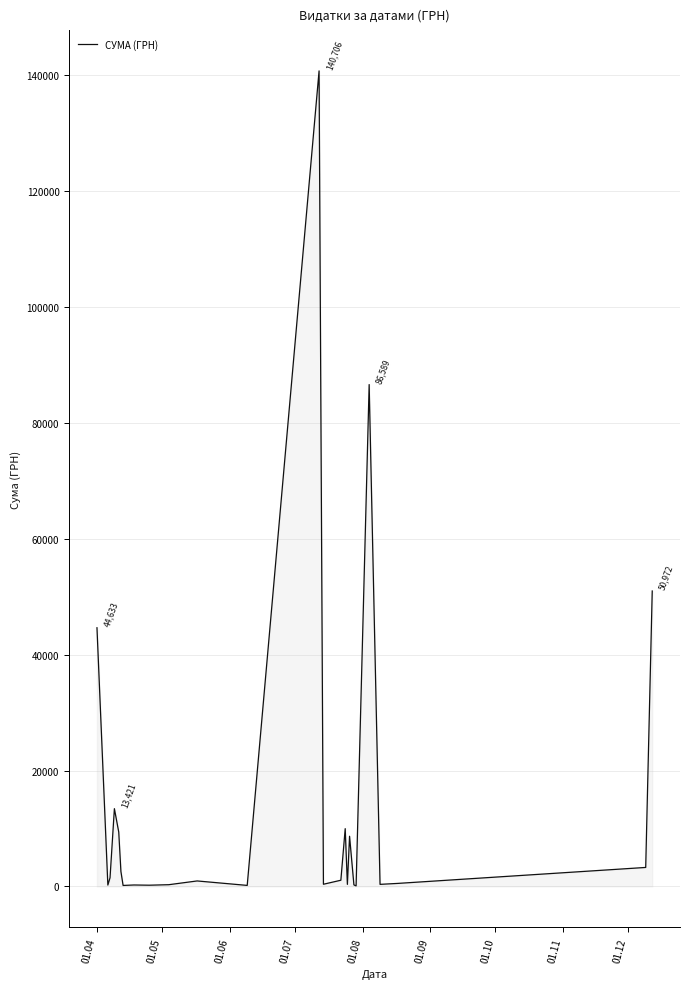

What is the greatest value displayed?

140706.2